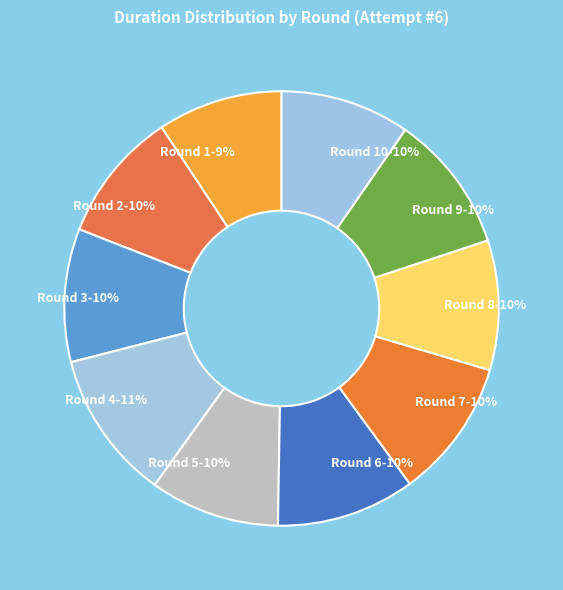

Is it true that Round 6-10% is 10% of the pie?

True